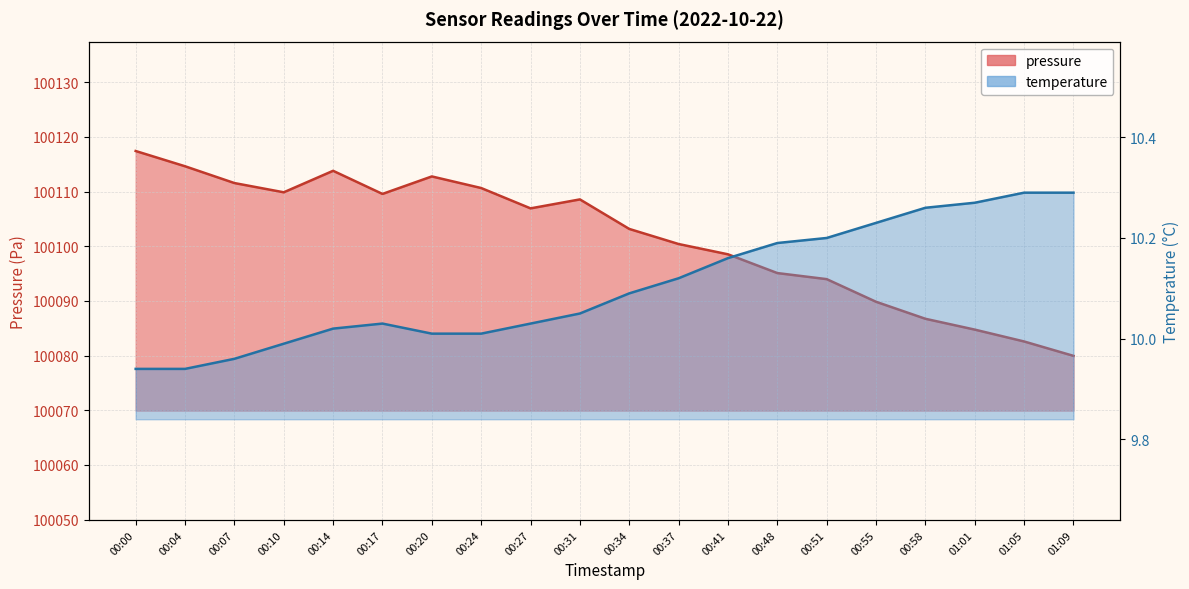

Count the number of data series in this chart.

2